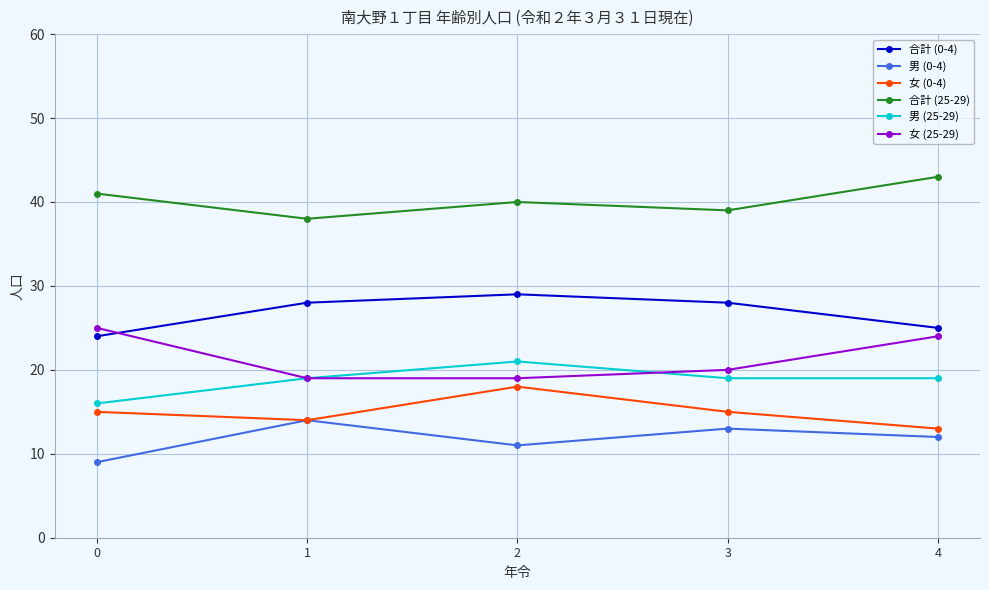

What is the difference between the highest and lowest values at 4?

31